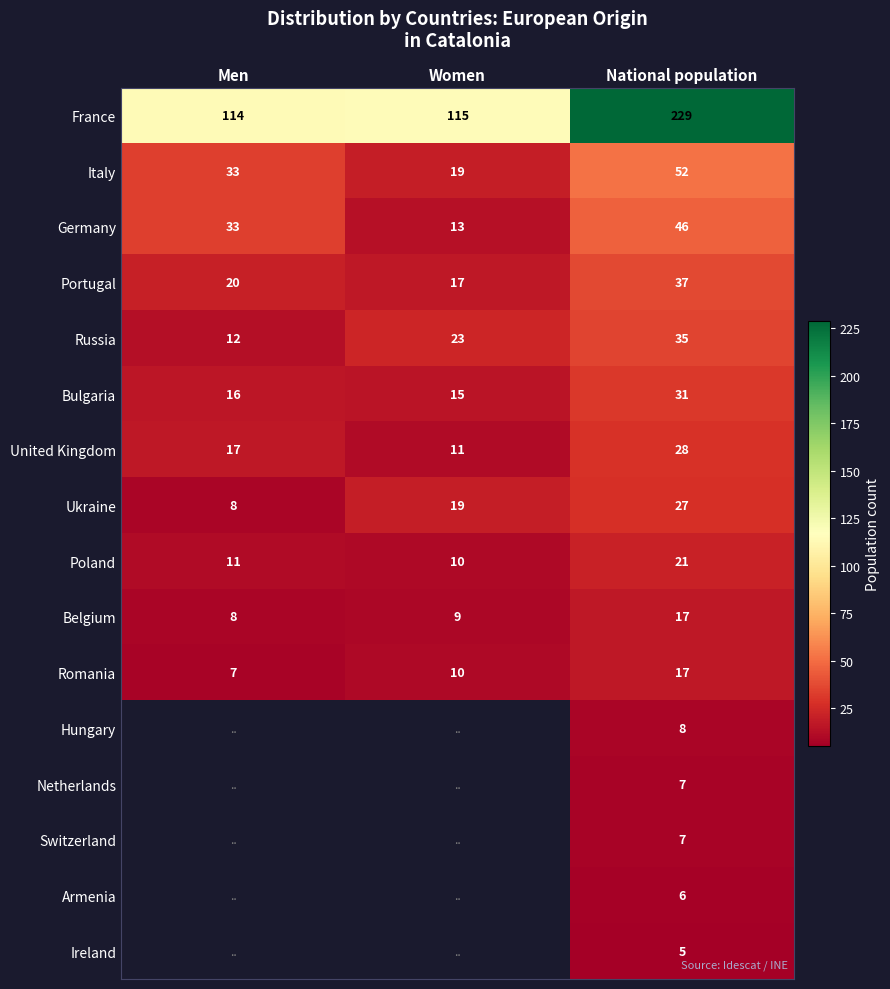

How many values in the Romania series are below 10?

1